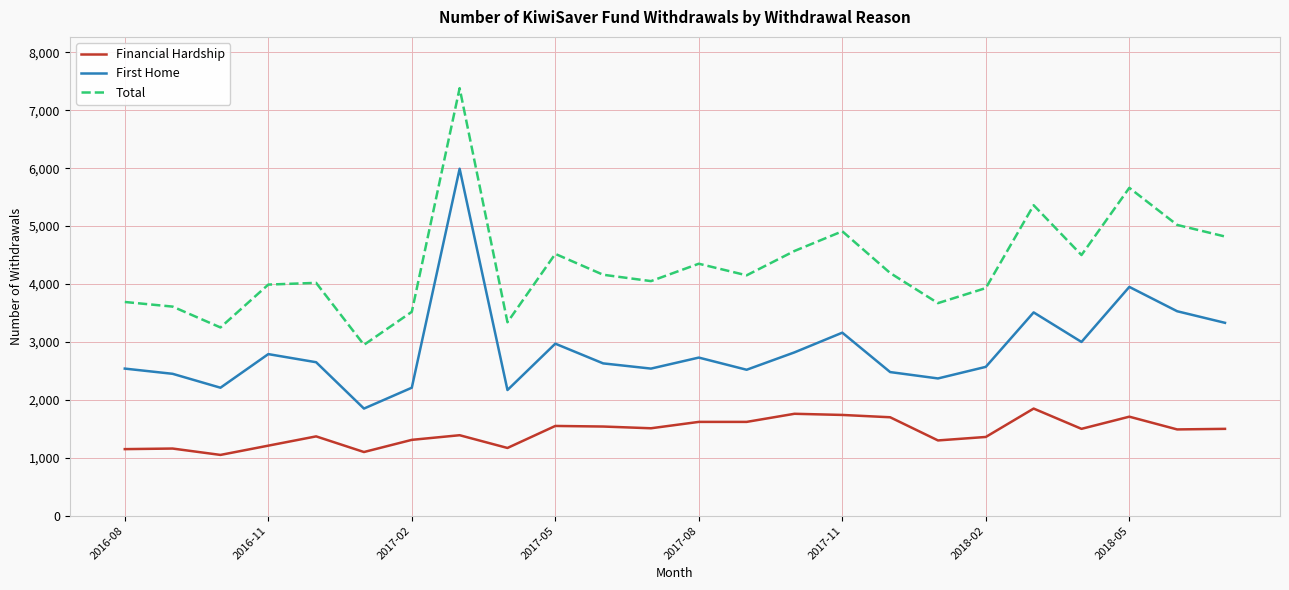

What is the minimum value for Total?

2950